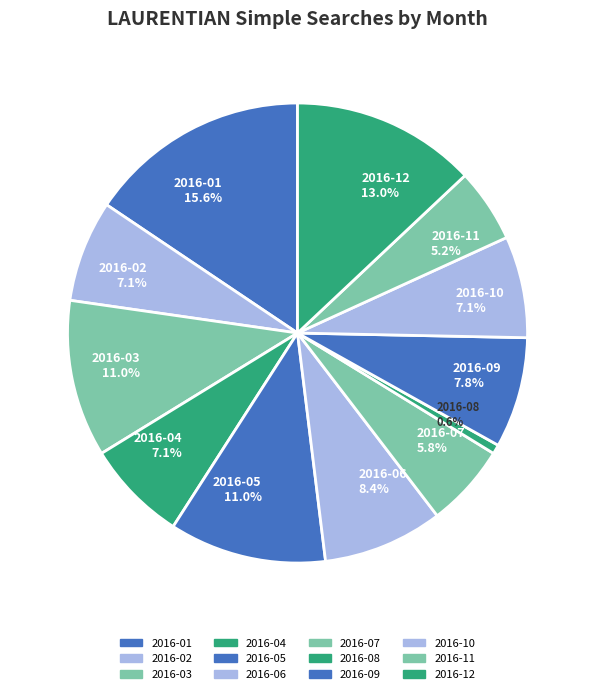

How many slices are in this pie chart?

12